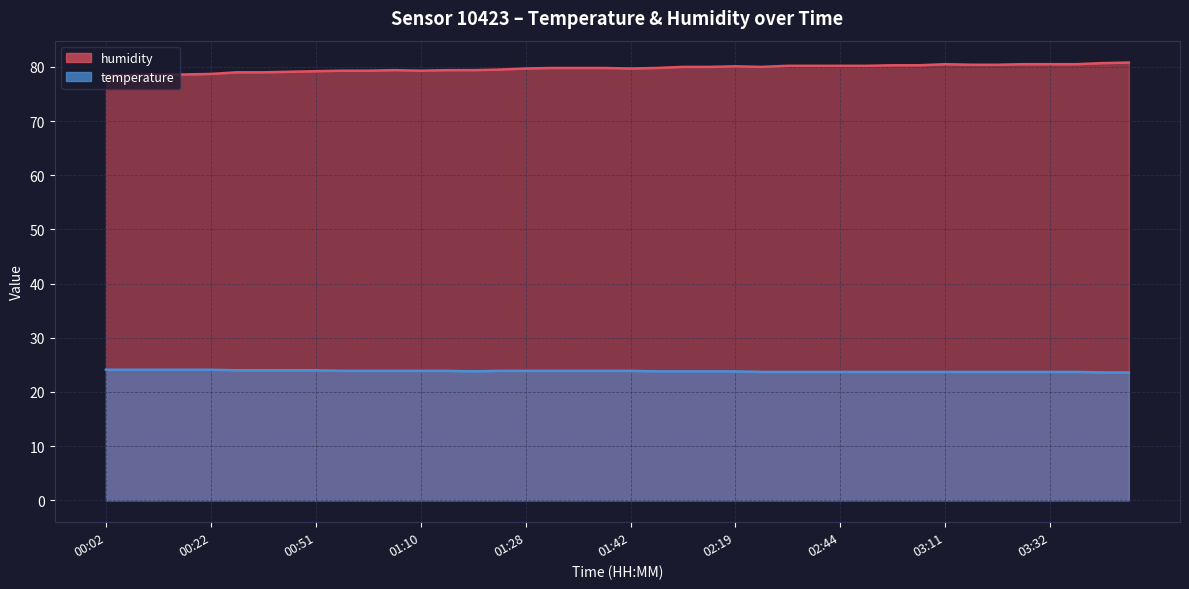

What is the minimum value for humidity?

78.4